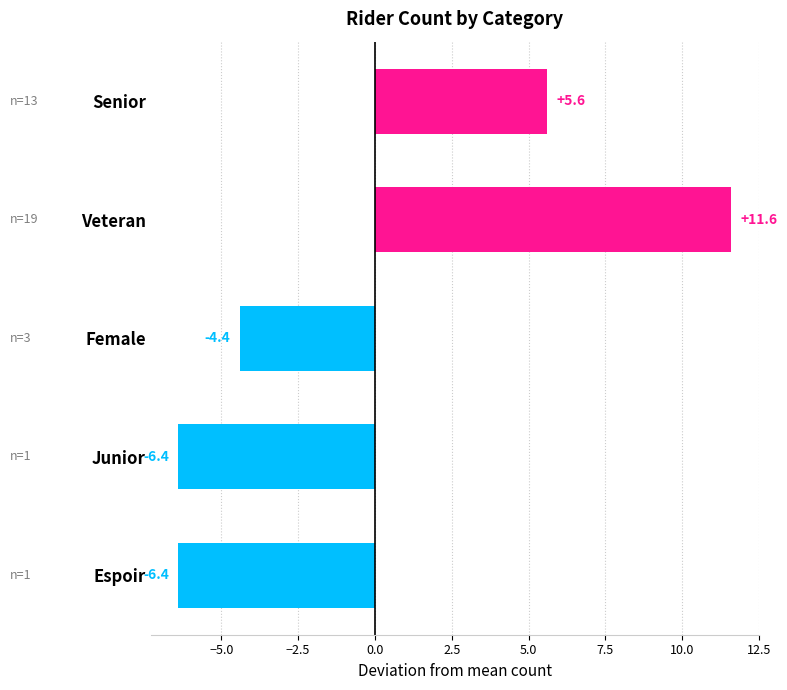

The value at Senior is 8.1. True or false?

False